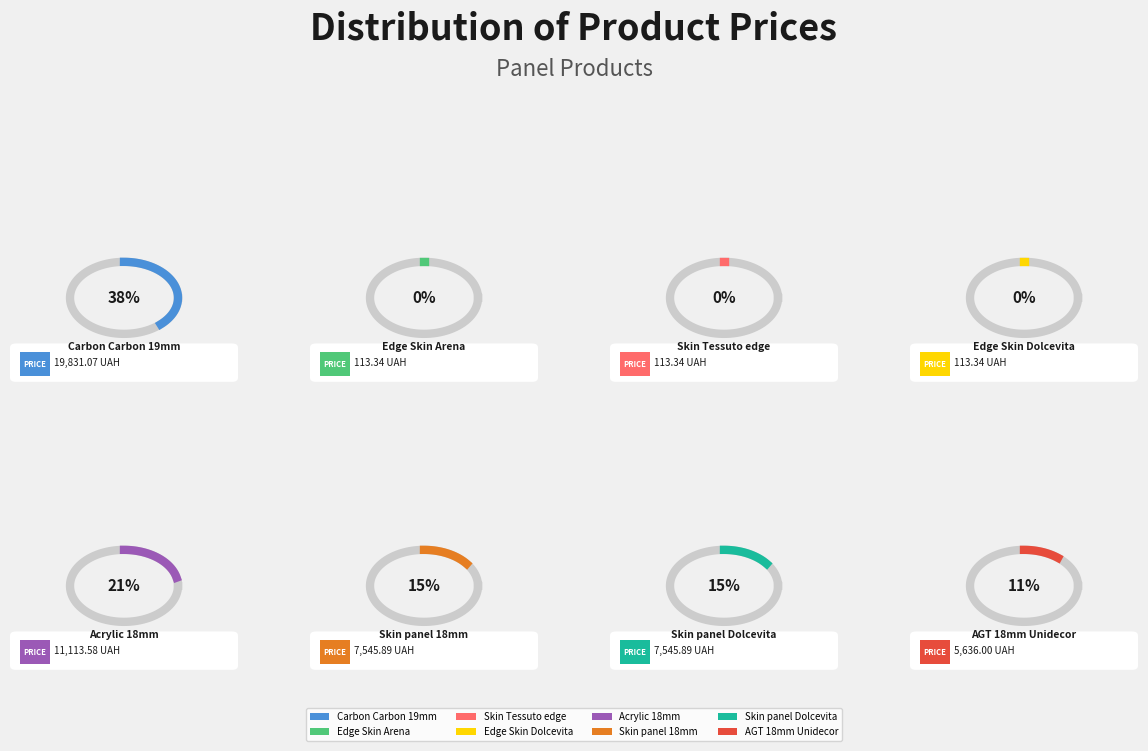

Is there a majority slice in this chart?

No